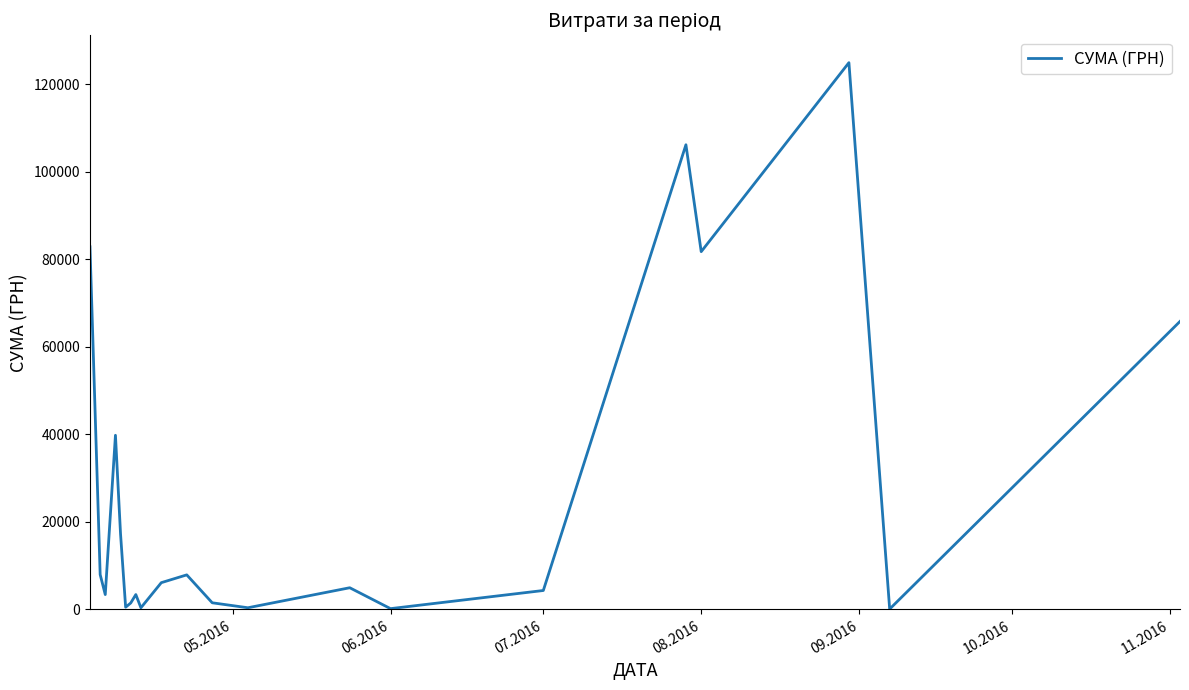

What is the difference between the maximum and minimum values?

124820.3